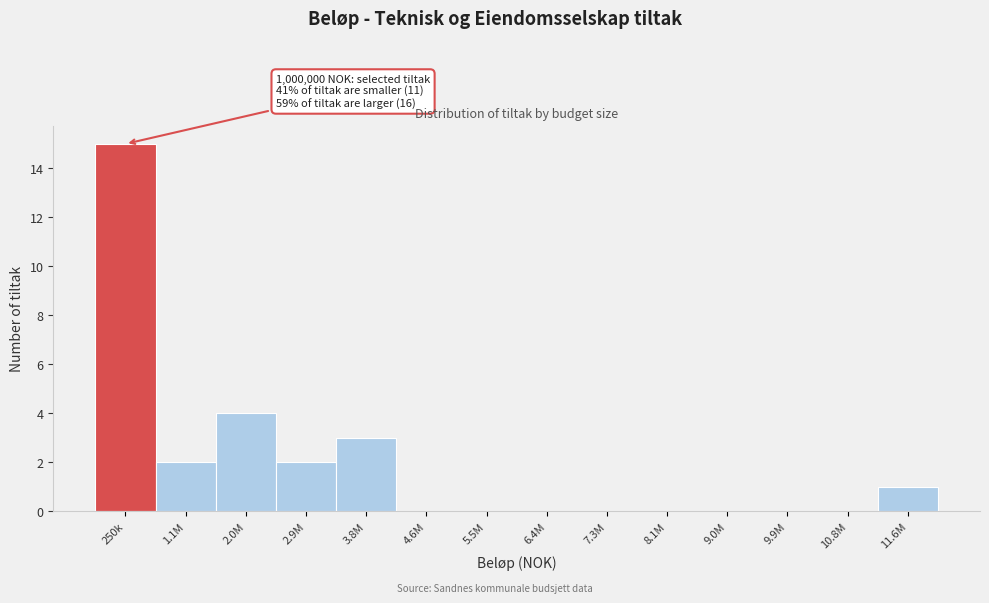

Reading left to right, list all the values displayed in this chart.

250k=15	1.1M=2	2.0M=4	2.9M=2	3.8M=3	4.6M=0	5.5M=0	6.4M=0	7.3M=0	8.1M=0	9.0M=0	9.9M=0	10.8M=0	11.6M=1